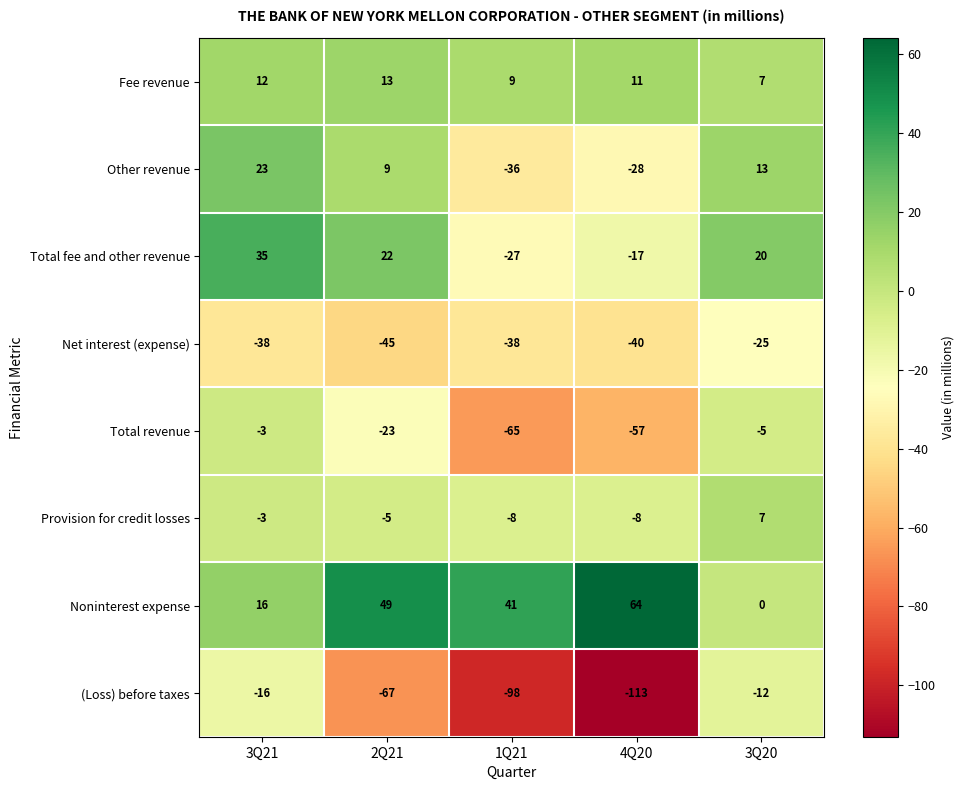

The value of Noninterest expense at 1Q21 is 41. True or false?

True